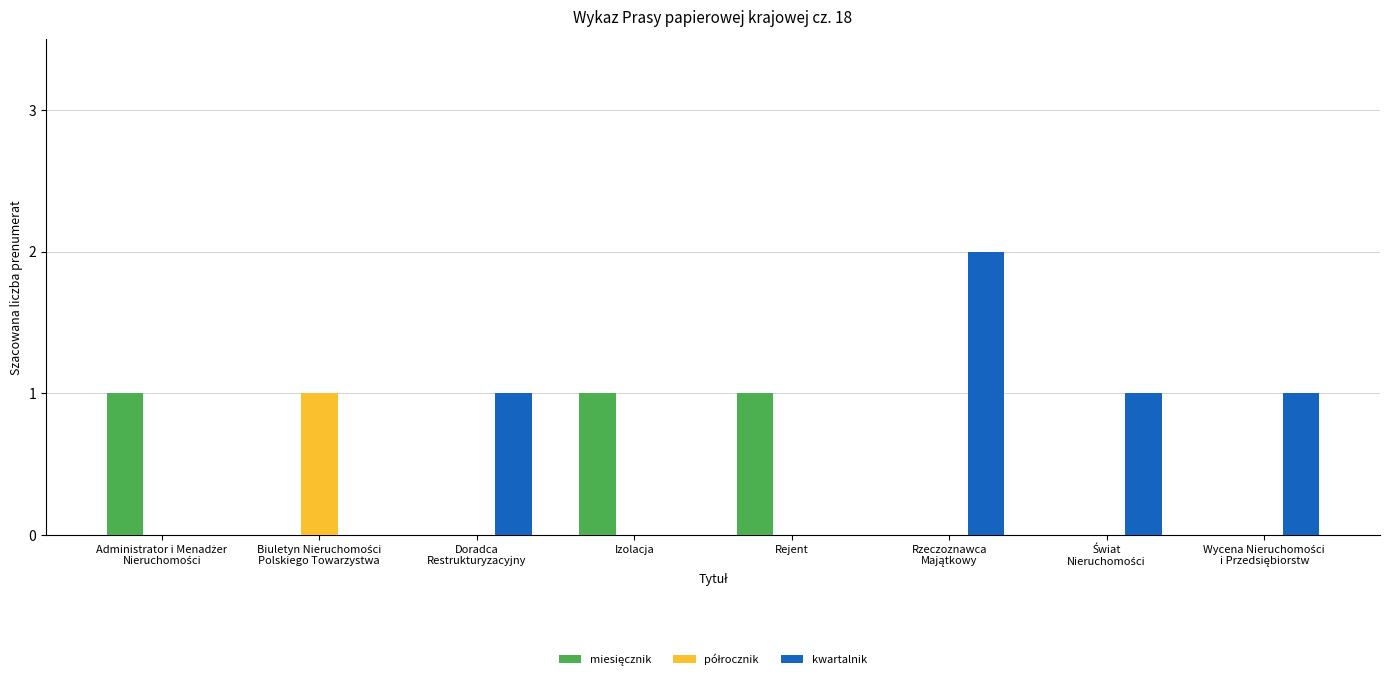

Count the number of data series in this chart.

3